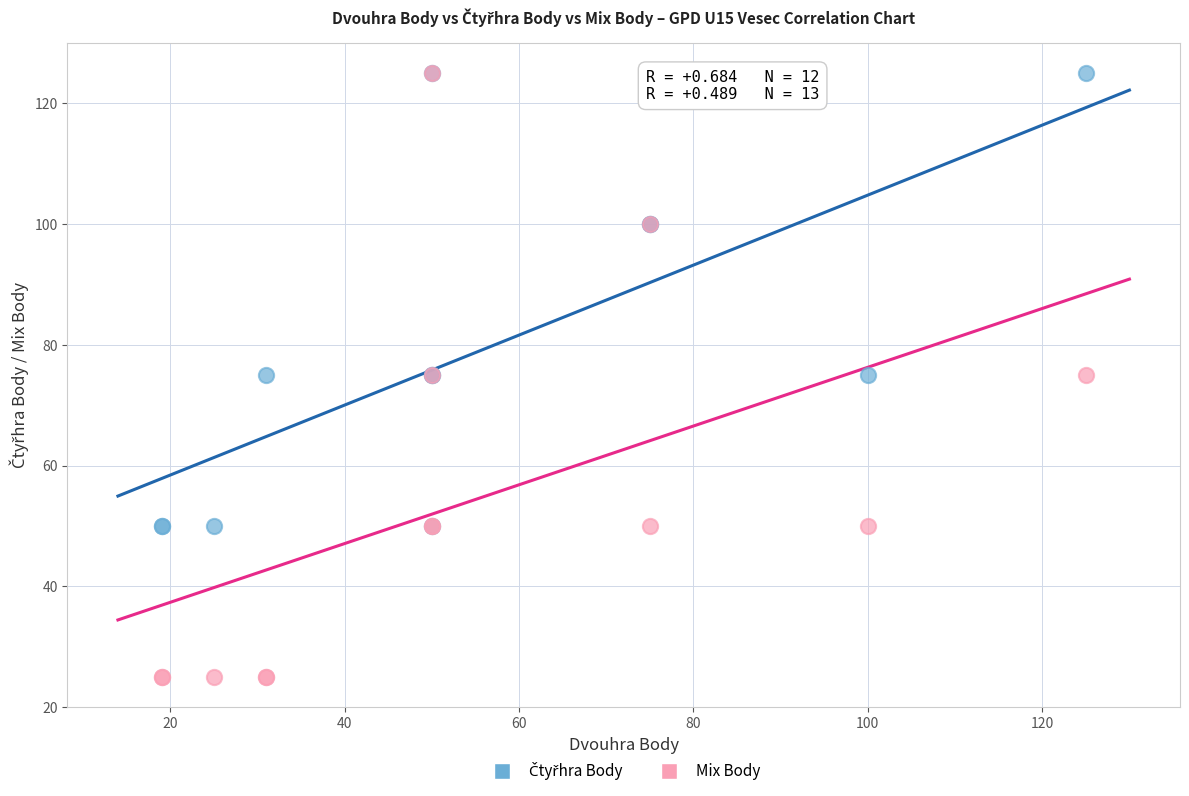

Which series has the largest Y range (max minus min)?

Mix Body